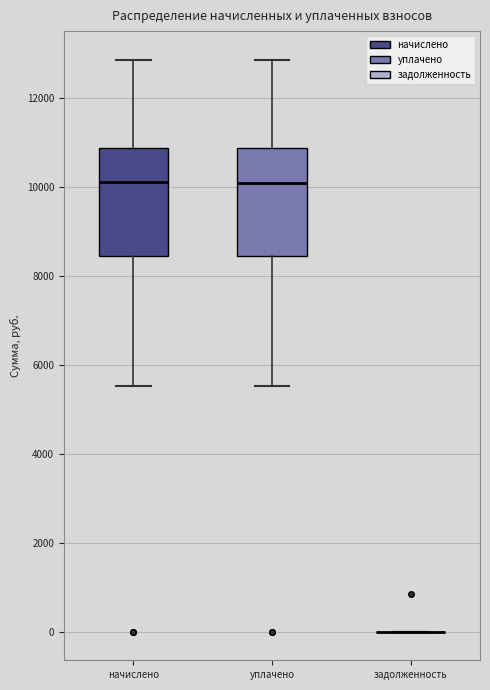

Reading left to right, read every box against the y-axis: the position of its median line, the range the box covers, and the ends of its whiskers. The values are not printed on the chart, so give them approximately, as read against the axis.

начислено: median 10200, box 8400 to 10800, whiskers 5600 to 12800
уплачено: median 10000, box 8400 to 10800, whiskers 5600 to 12800
задолженность: box collapsed to a line at 0, whiskers 0 to 0